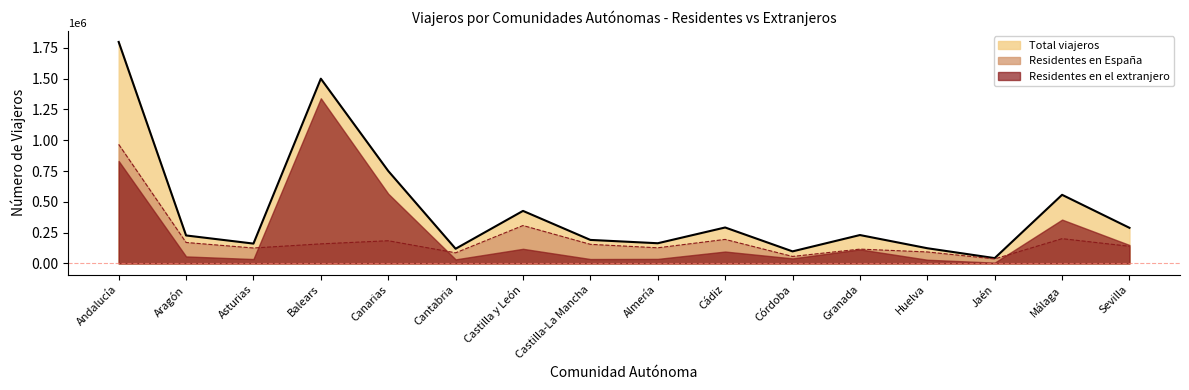

True or false: Total viajeros and Residentes en España intersect in this chart.

False